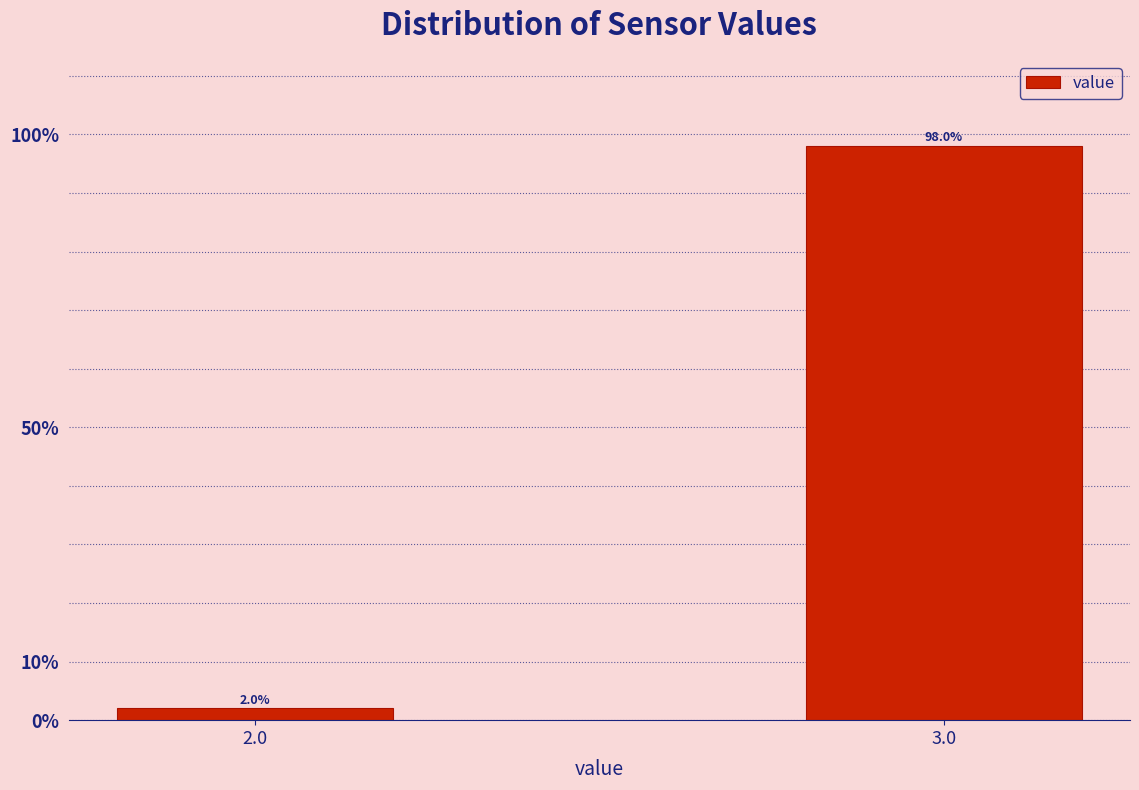

Reading left to right, extract all data points from this chart.

2.0=2	3.0=98